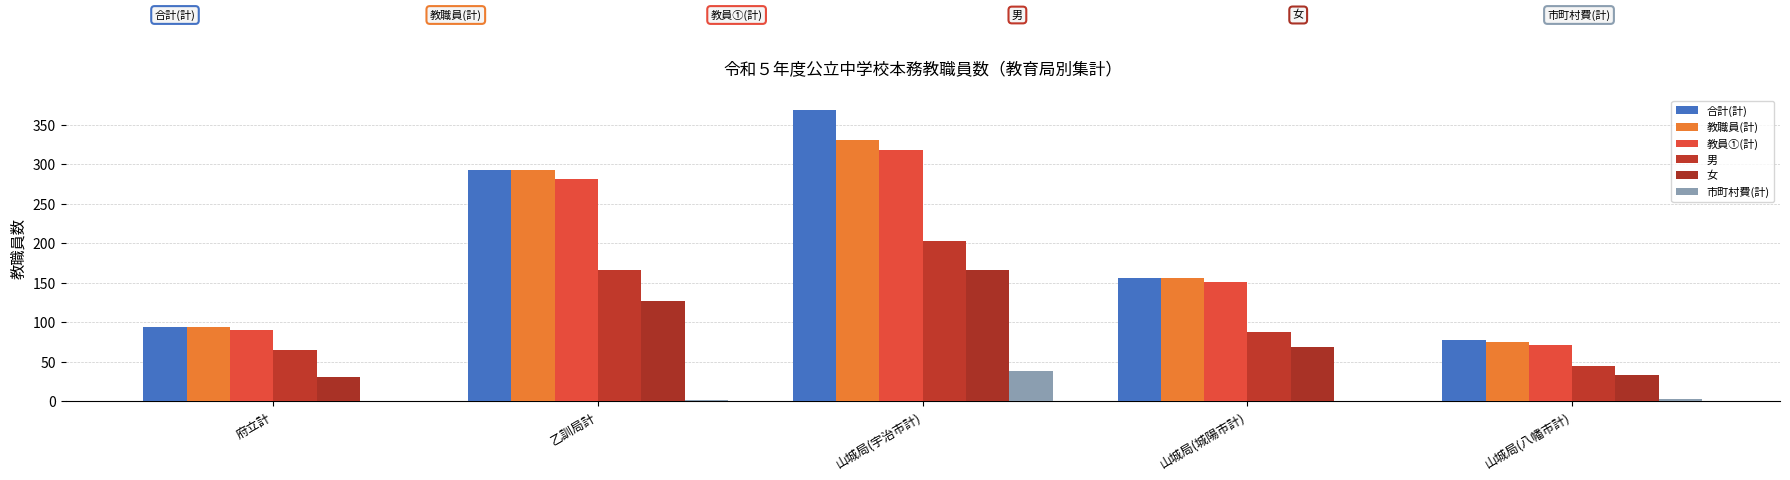

Which series has the widest spread of values?

合計(計)